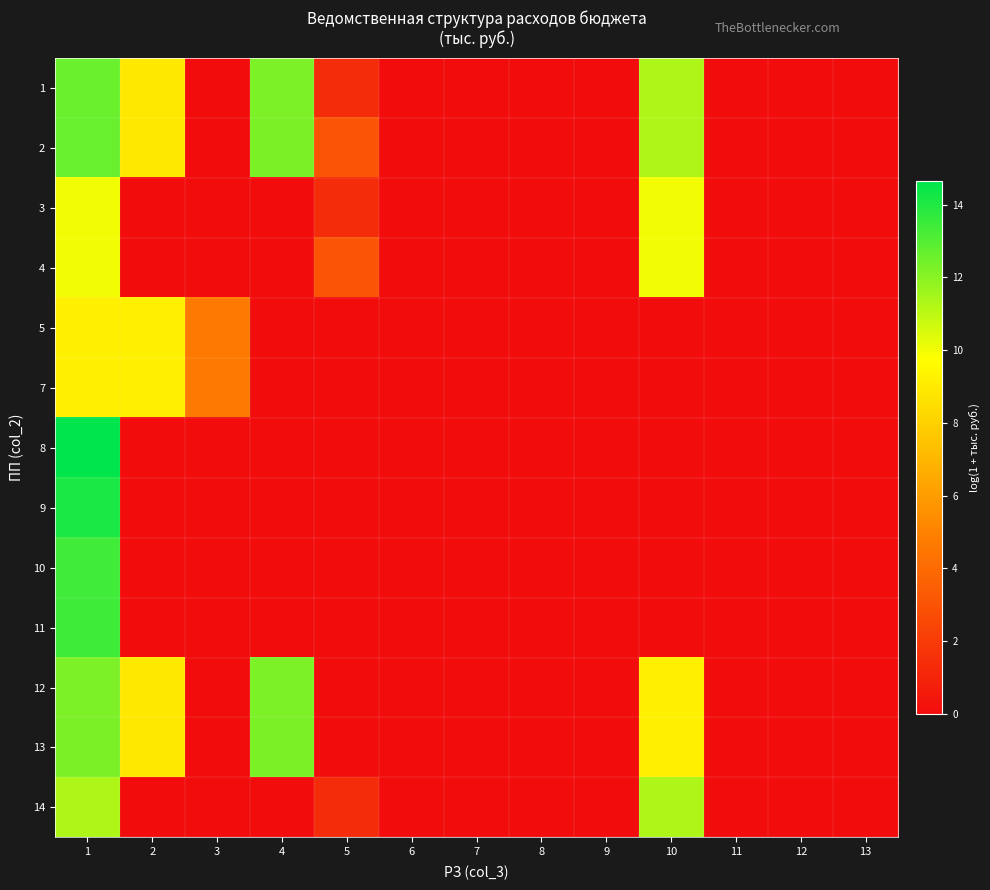

Rank the series by their maximum value, from highest to lowest.

8, 9, 11, 10, 2, 1, 13, 12, 14, 4, 3, 5, 7